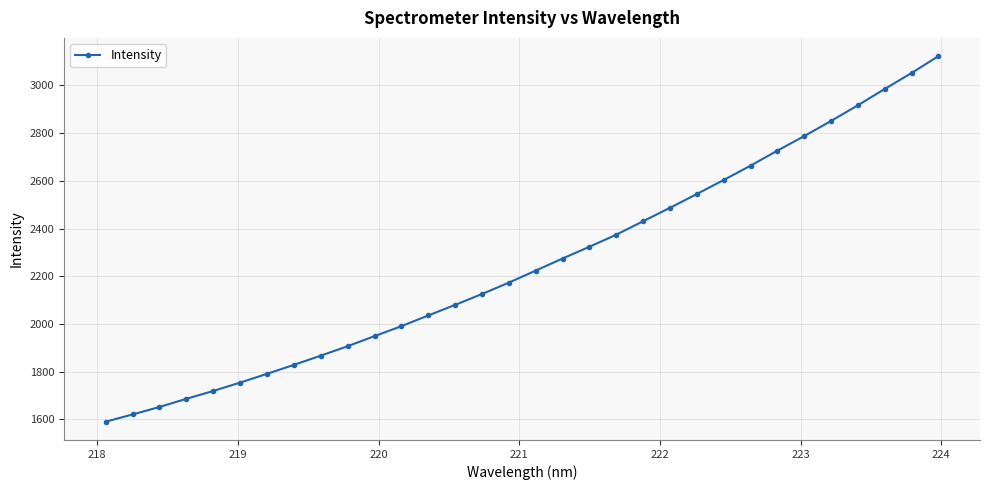

What is the average value?

2254.2